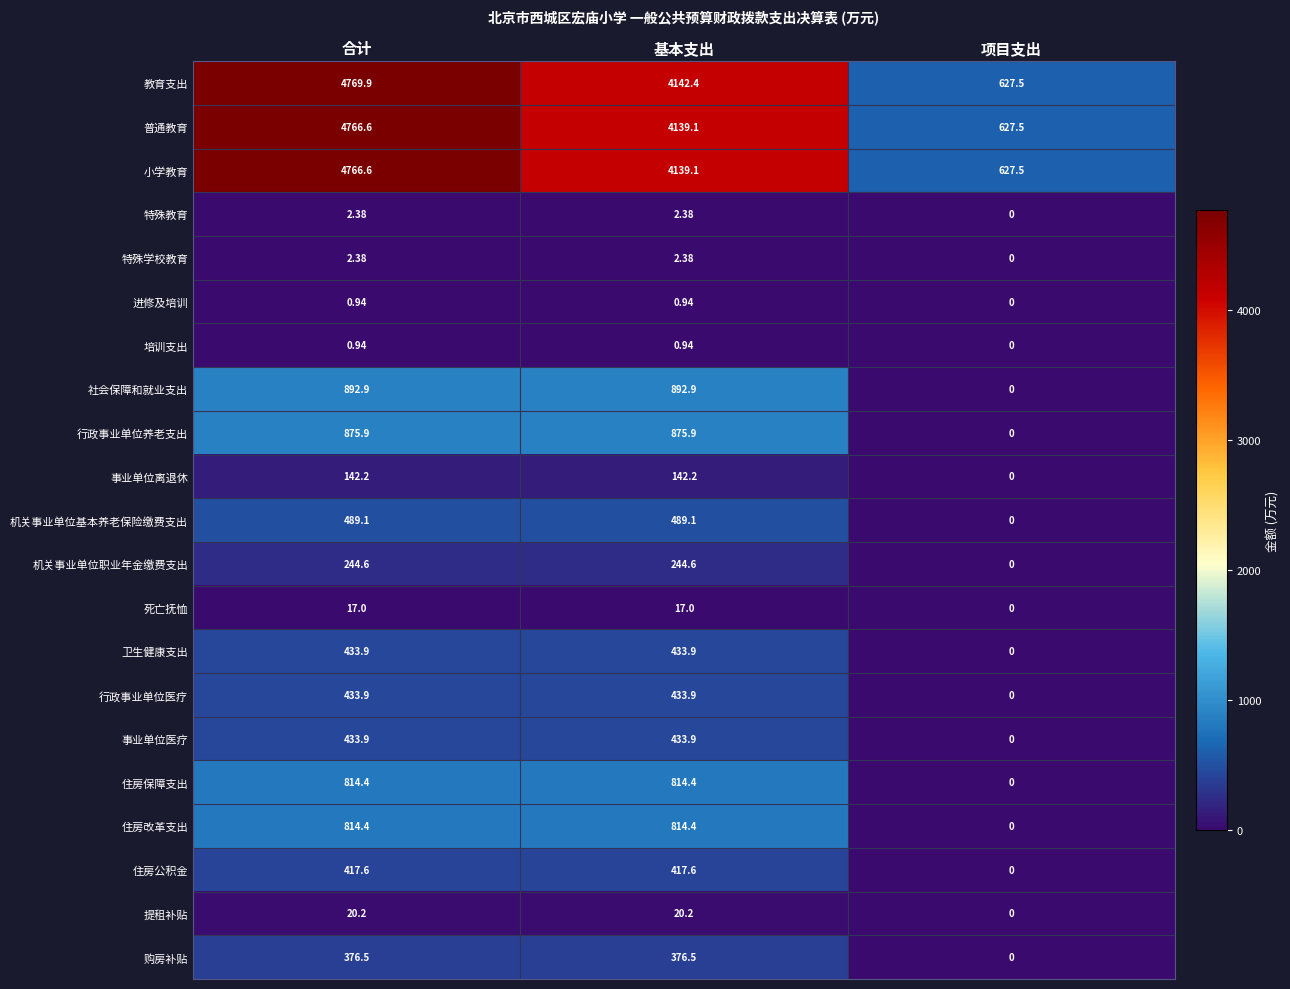

Which series changed the most between 基本支出 and 项目支出?

教育支出